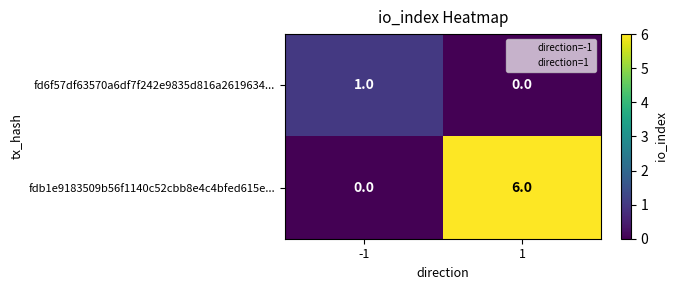

What is the difference between the fdb1e9183509b56f1140c52cbb8e4c4bfed615e... values at -1 and 1?

6